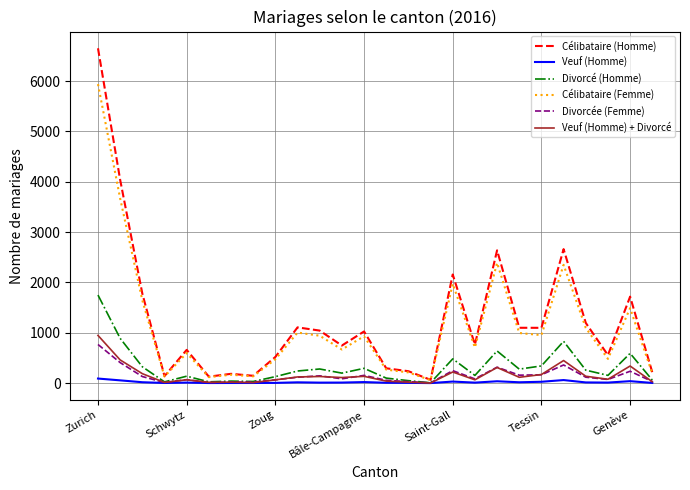

What are all the series names shown in the legend?

Célibataire (Homme), Veuf (Homme), Divorcé (Homme), Célibataire (Femme), Divorcée (Femme), Veuf (Homme) + Divorcé